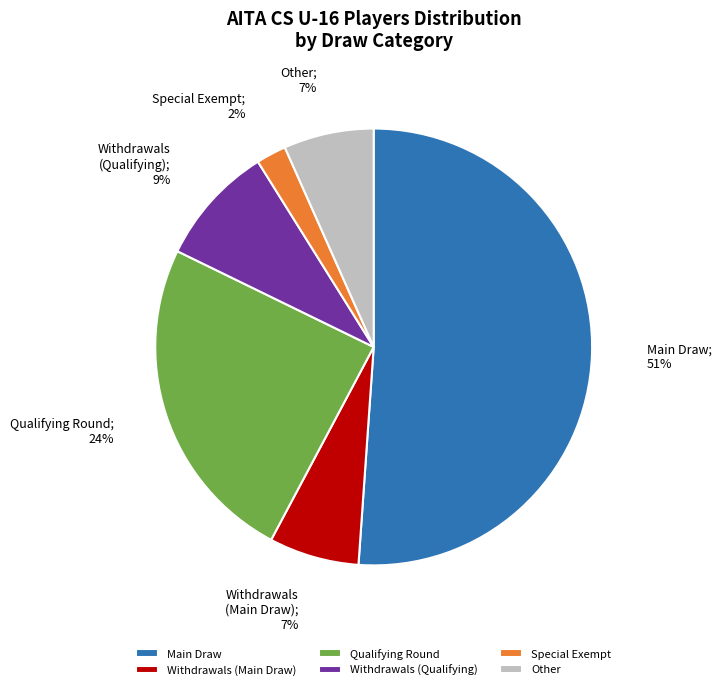

What is the smallest slice in the pie chart?

Special Exempt